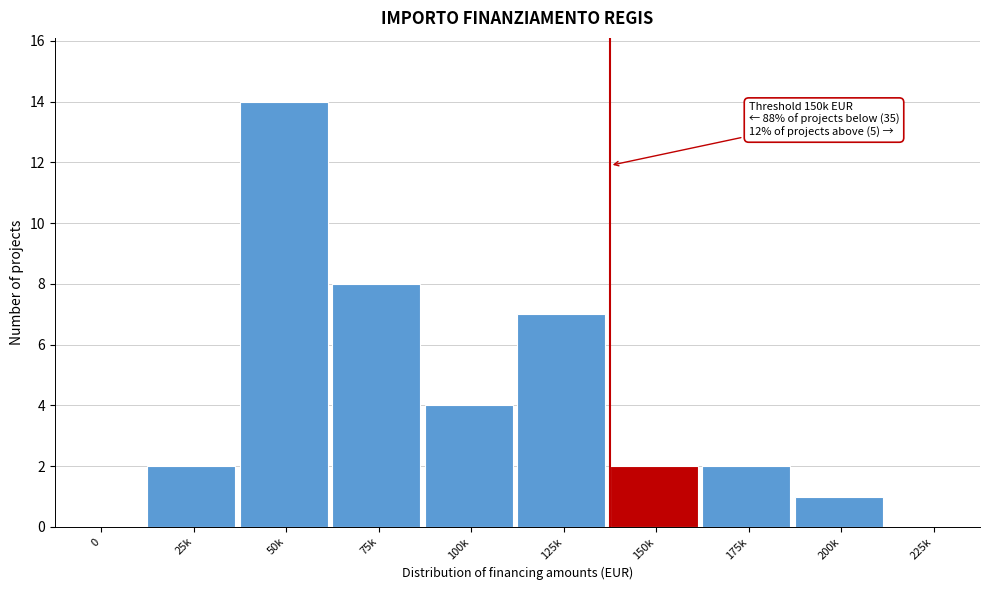

Reading left to right, transcribe all the data shown in this chart.

0=0	25k=2	50k=14	75k=8	100k=4	125k=7	150k=2	175k=2	200k=1	225k=0